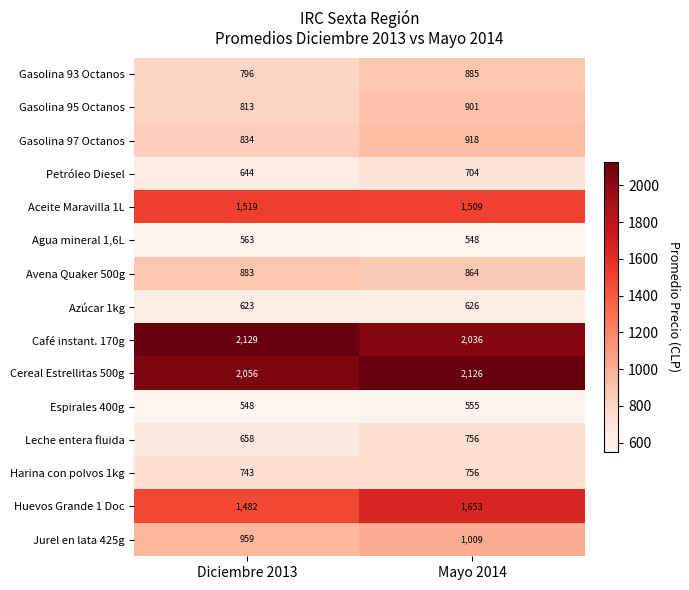

What is the sum of all Petróleo Diesel values?

1348